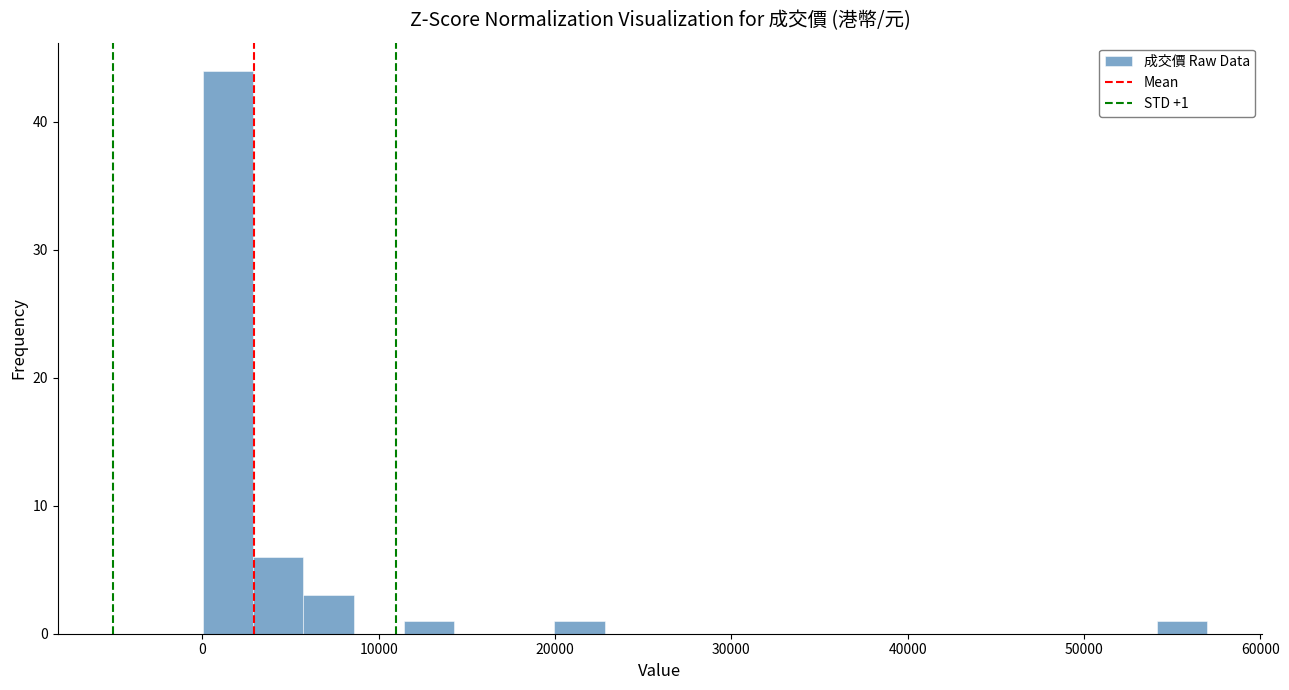

Read against the x-axis, roughly where is the centre of the tallest bar?

1000